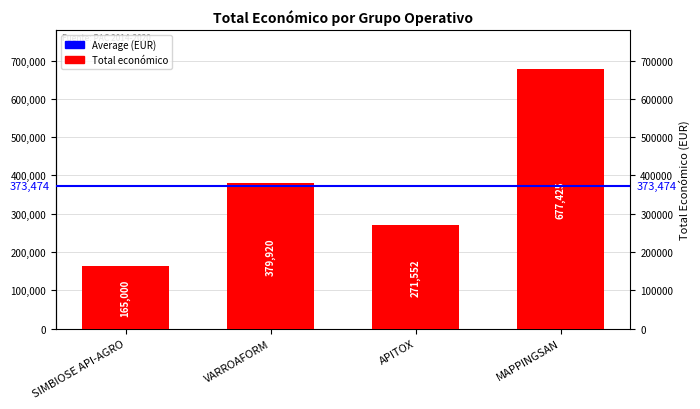

Rank the categories by value from highest to lowest.

MAPPINGSAN, VARROAFORM, APITOX, SIMBIOSE API-AGRO